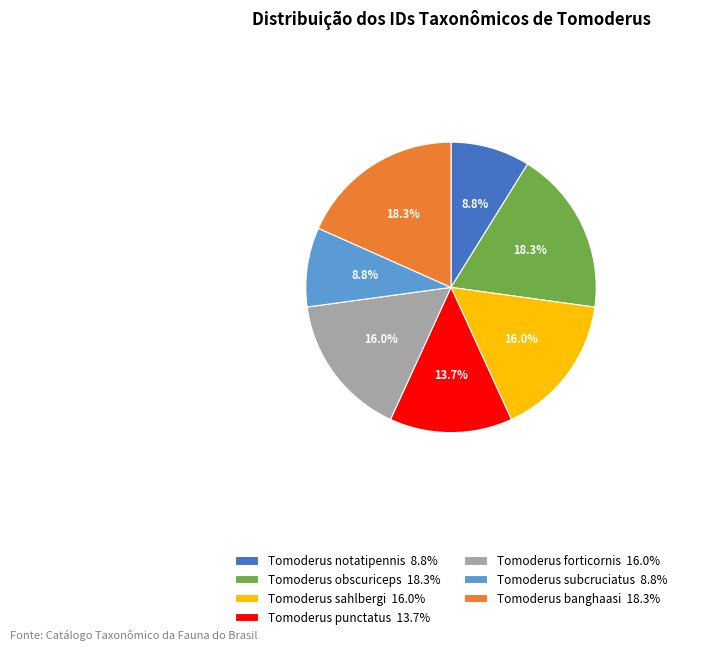

Does any single category account for the majority?

No